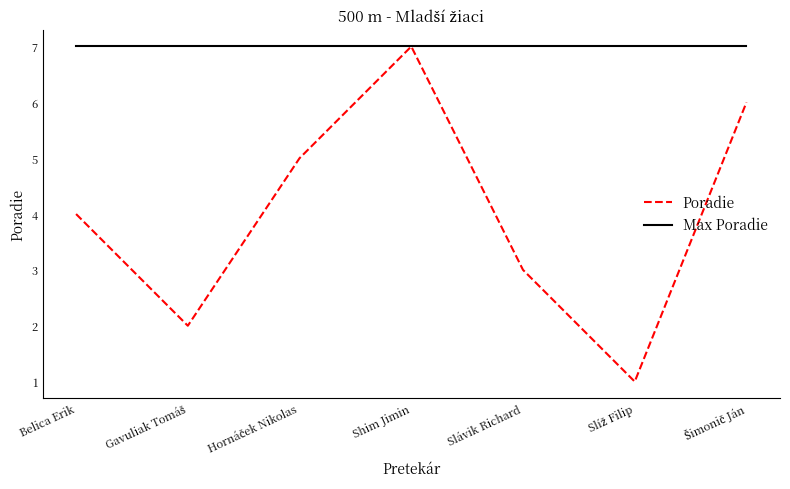

List the series in order of their overall mean, highest first.

Max Poradie, Poradie